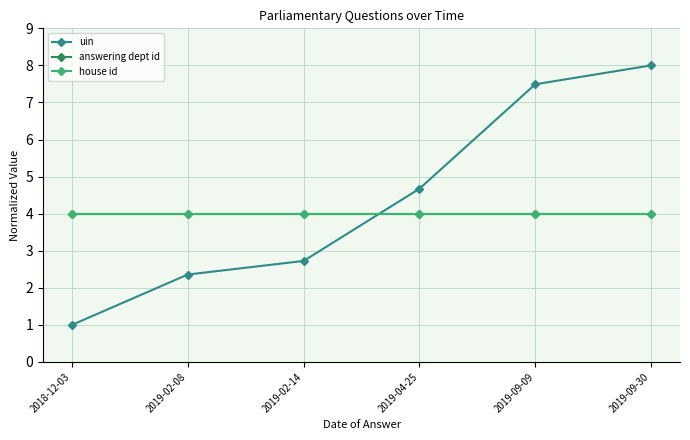

Where is answering dept id nearest to the value 4?

2018-12-03